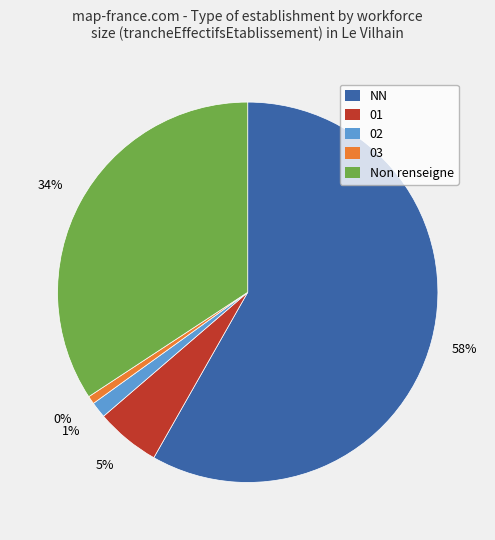

What percentage is the 01 slice, to the nearest percent?

5%